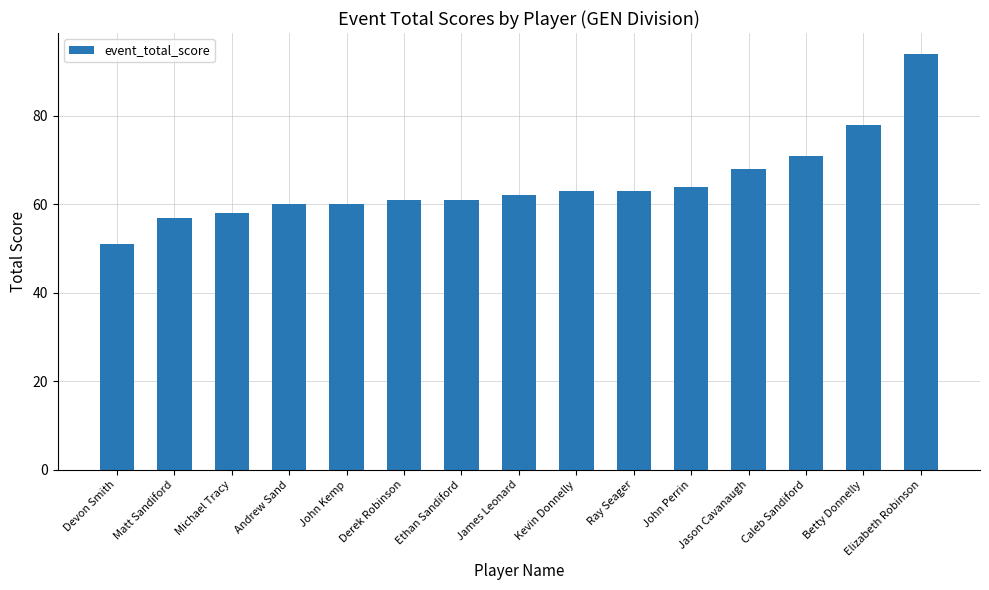

The value at Ethan Sandiford is 61. True or false?

True